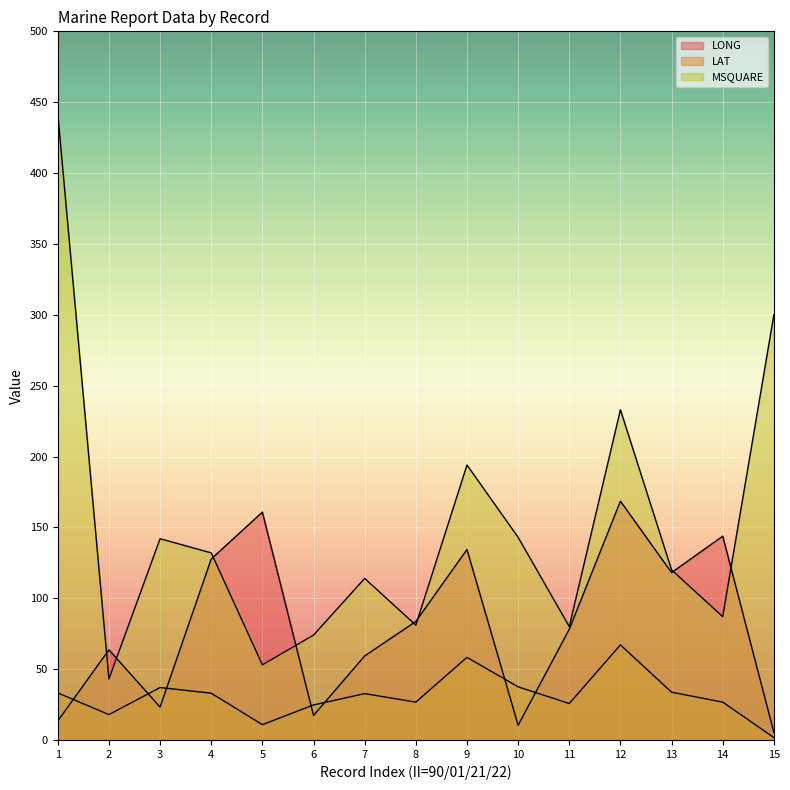

What is the sum of all MSQUARE values?

2238.0